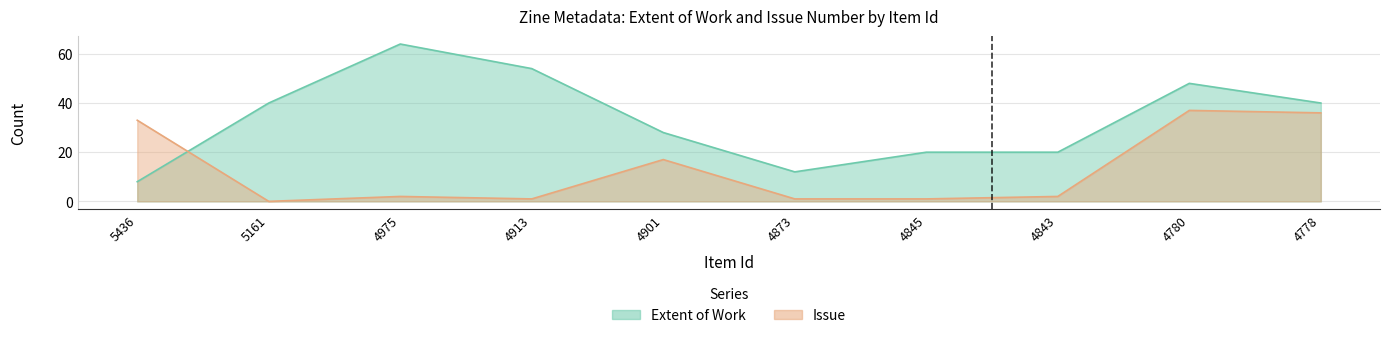

The Extent of Work series shows 2 at 5436. True or false?

False